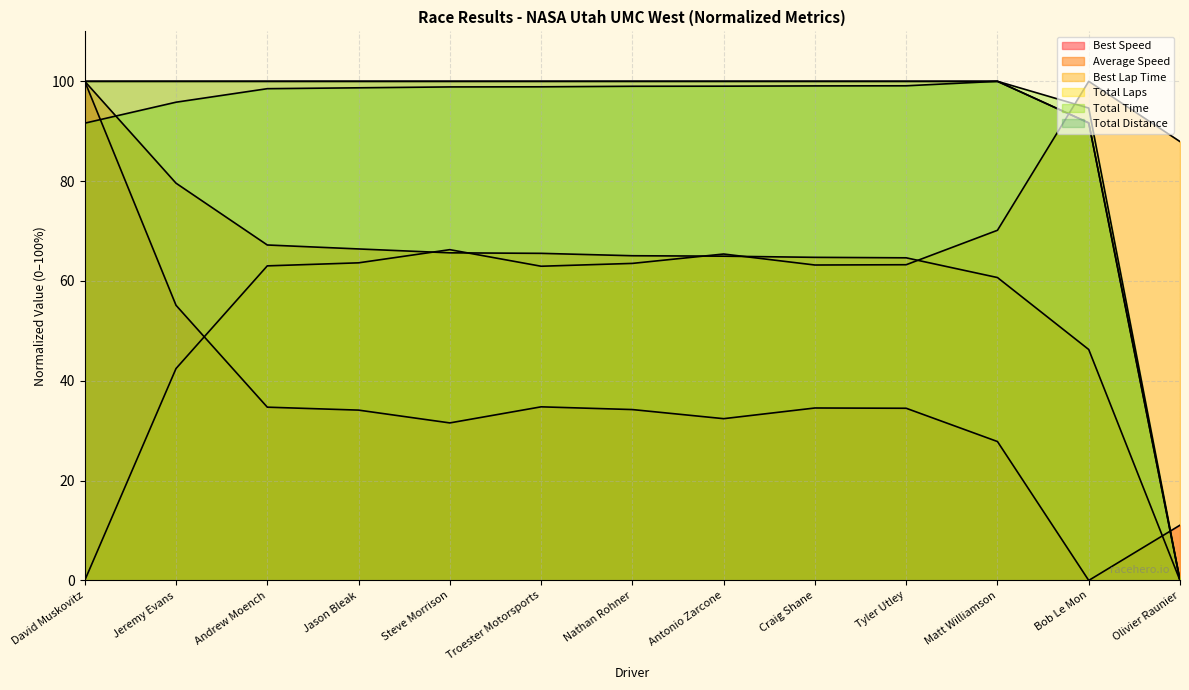

Reading left to right, list all the values displayed in this chart.

Total Laps: 100.0	100.0	100.0	100.0	100.0	100.0	100.0	100.0	100.0	100.0	100.0	91.7	0.0
Best Lap time: 0.0	42.5	63.0	63.6	66.3	62.9	63.5	65.4	63.2	63.3	70.2	100.0	87.9
Best Speed: 100.0	55.1	34.7	34.1	31.6	34.8	34.2	32.4	34.5	34.5	27.8	0.0	11.1
Average Speed: 100.0	79.6	67.2	66.4	65.6	65.5	65.1	65.0	64.7	64.6	60.7	46.3	0.0
Total Time: 91.6	95.8	98.5	98.7	98.9	98.9	99.0	99.0	99.1	99.1	100.0	94.6	0.0
Total Distance: 100.0	100.0	100.0	100.0	100.0	100.0	100.0	100.0	100.0	100.0	100.0	91.7	0.0